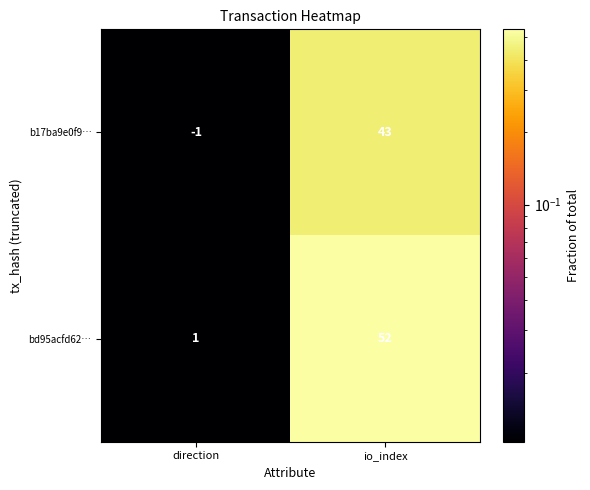

Reading left to right, list all the values displayed in this chart.

b17ba9e0f9…: -1	43
bd95acfd62…: 1	52